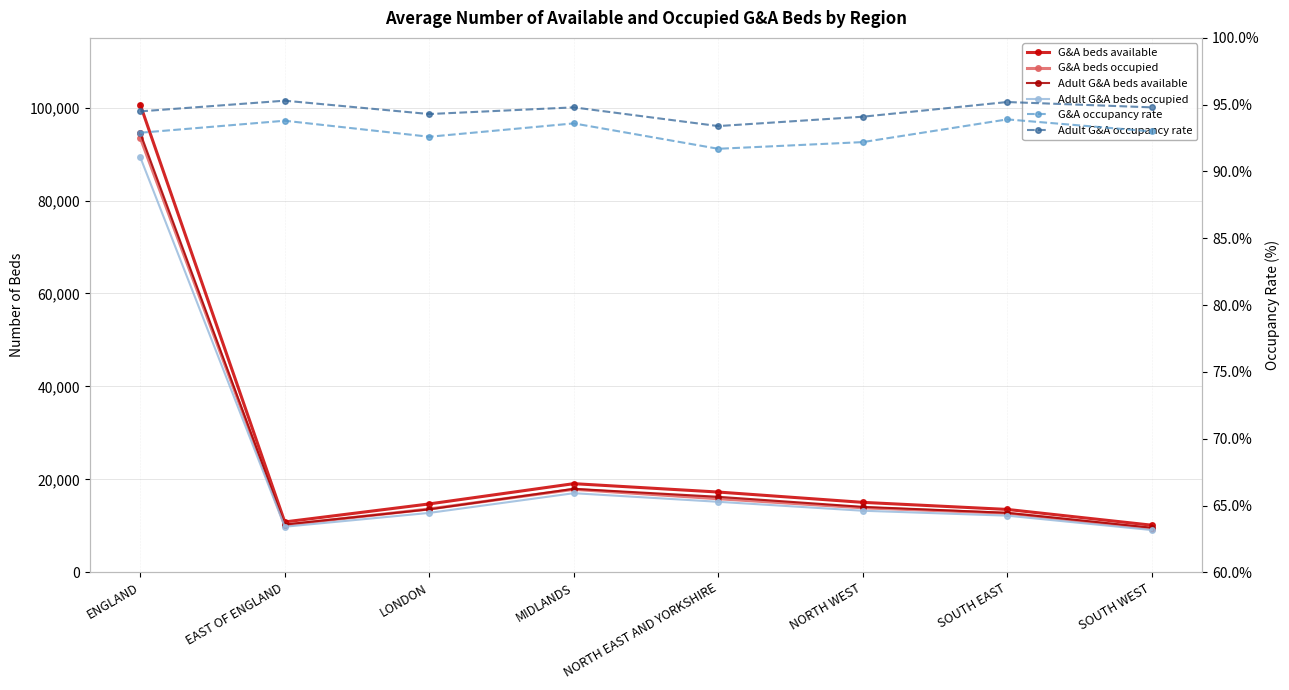

How many distinct data groups are displayed?

6